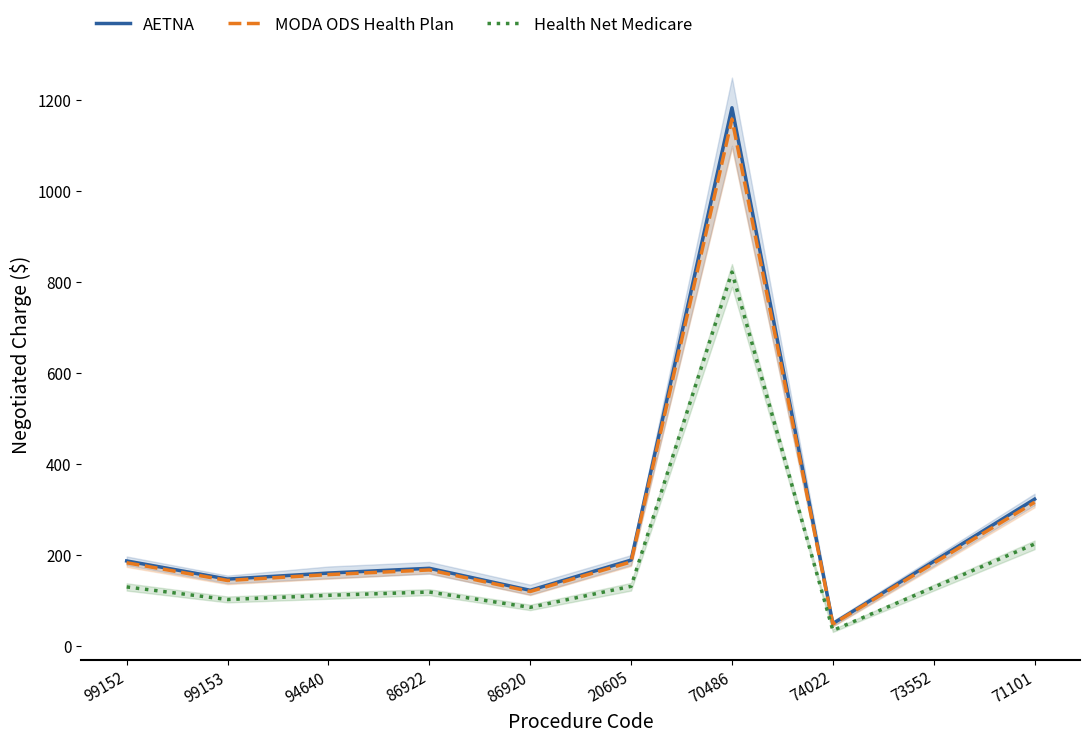

How many interior local peaks does the MODA ODS Health Plan series have?

2